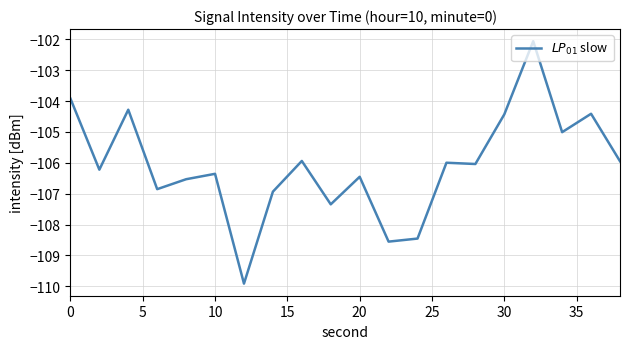

What is the greatest value displayed?

-102.1